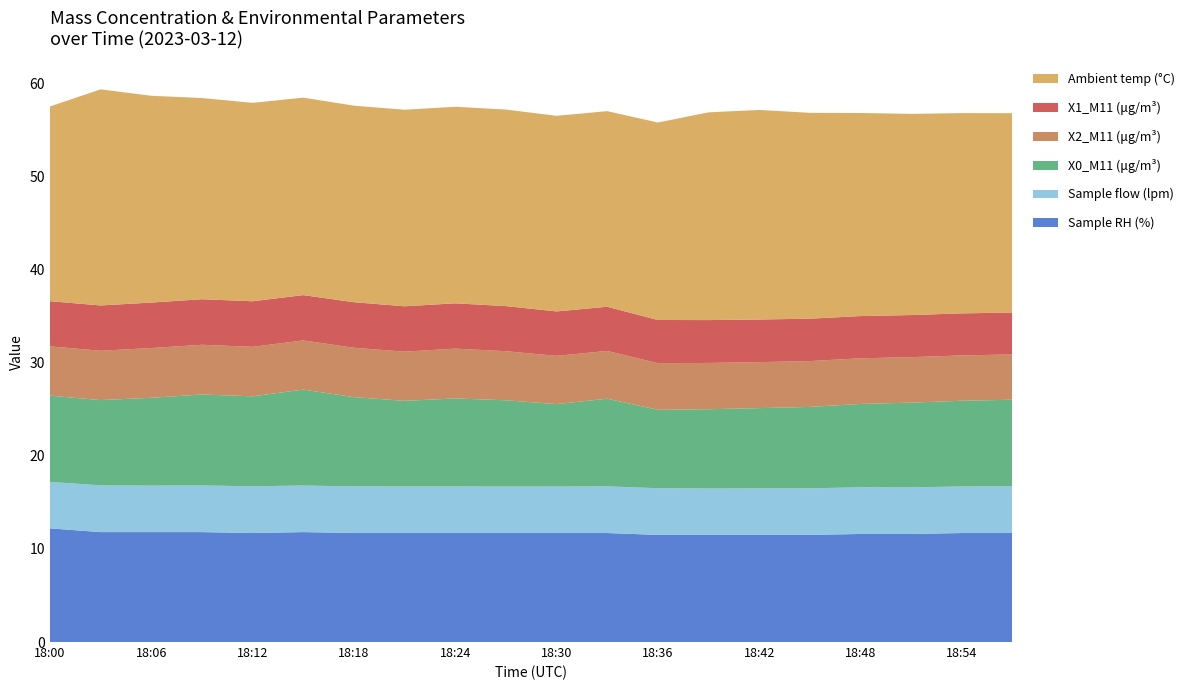

Reading left to right, extract all data points from this chart.

Sample RH (%): 18:00=12.2	18:03=11.8	18:06=11.8	18:09=11.8	18:12=11.7	18:15=11.8	18:18=11.7	18:21=11.7	18:24=11.7	18:27=11.7	18:30=11.7	18:33=11.7	18:36=11.5	18:39=11.5	18:42=11.5	18:45=11.5	18:48=11.6	18:51=11.6	18:54=11.7	18:57=11.7
Sample flow (lpm): 18:00=5.0	18:03=5.0	18:06=5.0	18:09=5.0	18:12=5.0	18:15=5.0	18:18=5.0	18:21=5.0	18:24=5.0	18:27=5.0	18:30=5.0	18:33=5.0	18:36=5.0	18:39=5.0	18:42=5.0	18:45=5.0	18:48=5.0	18:51=5.0	18:54=5.0	18:57=5.0
X0_M11 (μg/m³): 18:00=9.3	18:03=9.2	18:06=9.4	18:09=9.8	18:12=9.7	18:15=10.3	18:18=9.6	18:21=9.2	18:24=9.4	18:27=9.3	18:30=8.8	18:33=9.4	18:36=8.4	18:39=8.5	18:42=8.6	18:45=8.7	18:48=8.9	18:51=9.1	18:54=9.2	18:57=9.3
X2_M11 (μg/m³): 18:00=5.3	18:03=5.3	18:06=5.3	18:09=5.3	18:12=5.3	18:15=5.3	18:18=5.3	18:21=5.3	18:24=5.3	18:27=5.3	18:30=5.2	18:33=5.1	18:36=5.0	18:39=5.0	18:42=4.9	18:45=4.9	18:48=4.9	18:51=4.9	18:54=4.9	18:57=4.9
X1_M11 (μg/m³): 18:00=4.8	18:03=4.9	18:06=4.9	18:09=4.9	18:12=4.9	18:15=4.9	18:18=4.9	18:21=4.9	18:24=4.9	18:27=4.8	18:30=4.8	18:33=4.7	18:36=4.6	18:39=4.6	18:42=4.6	18:45=4.5	18:48=4.5	18:51=4.5	18:54=4.5	18:57=4.5
Ambient temp (°C): 18:00=20.9	18:03=23.2	18:06=22.2	18:09=21.6	18:12=21.3	18:15=21.2	18:18=21.1	18:21=21.1	18:24=21.1	18:27=21.1	18:30=21.0	18:33=21.0	18:36=21.2	18:39=22.3	18:42=22.5	18:45=22.1	18:48=21.8	18:51=21.6	18:54=21.5	18:57=21.4